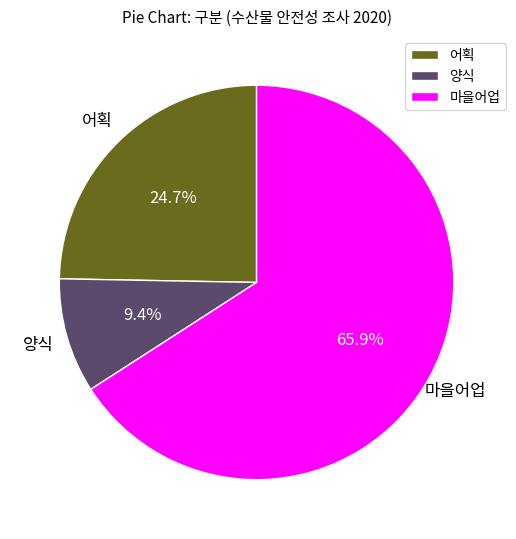

Between 마을어업 and 양식, which is larger?

마을어업